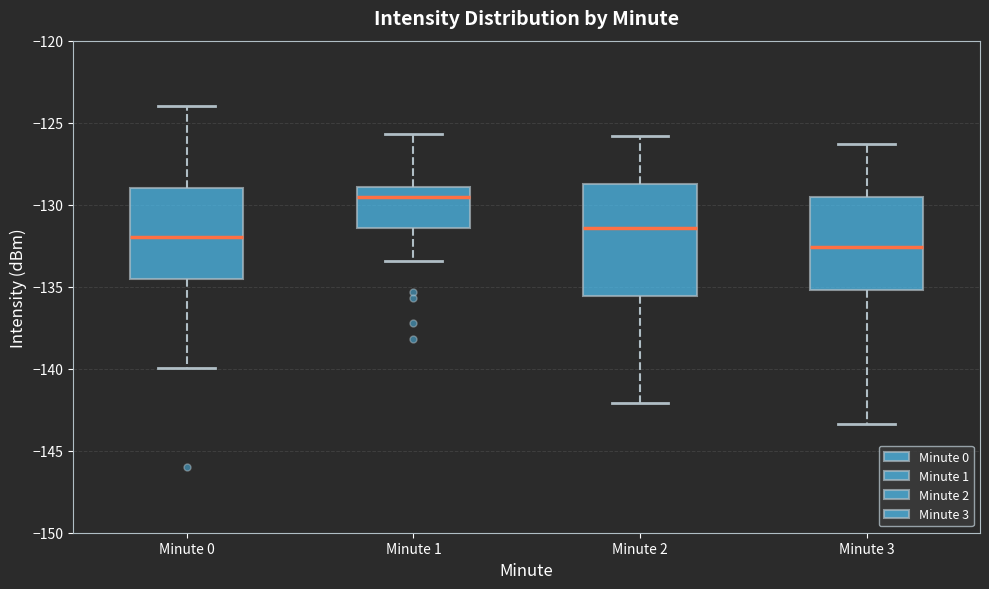

Which box's median line is the lowest?

Minute 3